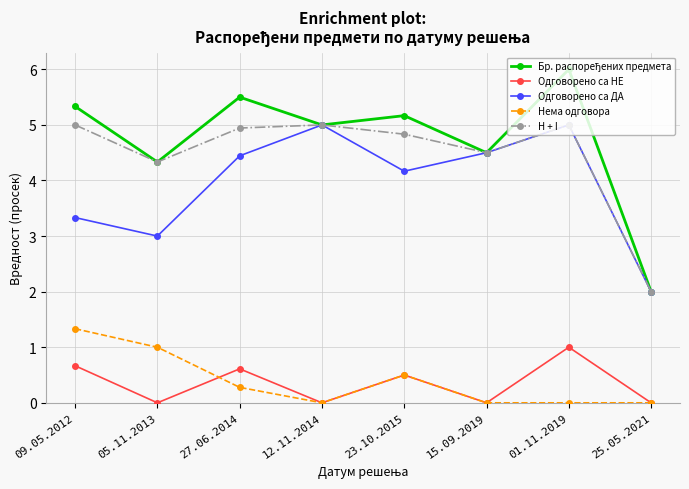

True or false: Одговорено са НЕ has a value of 0.8 at 23.10.2015.

False